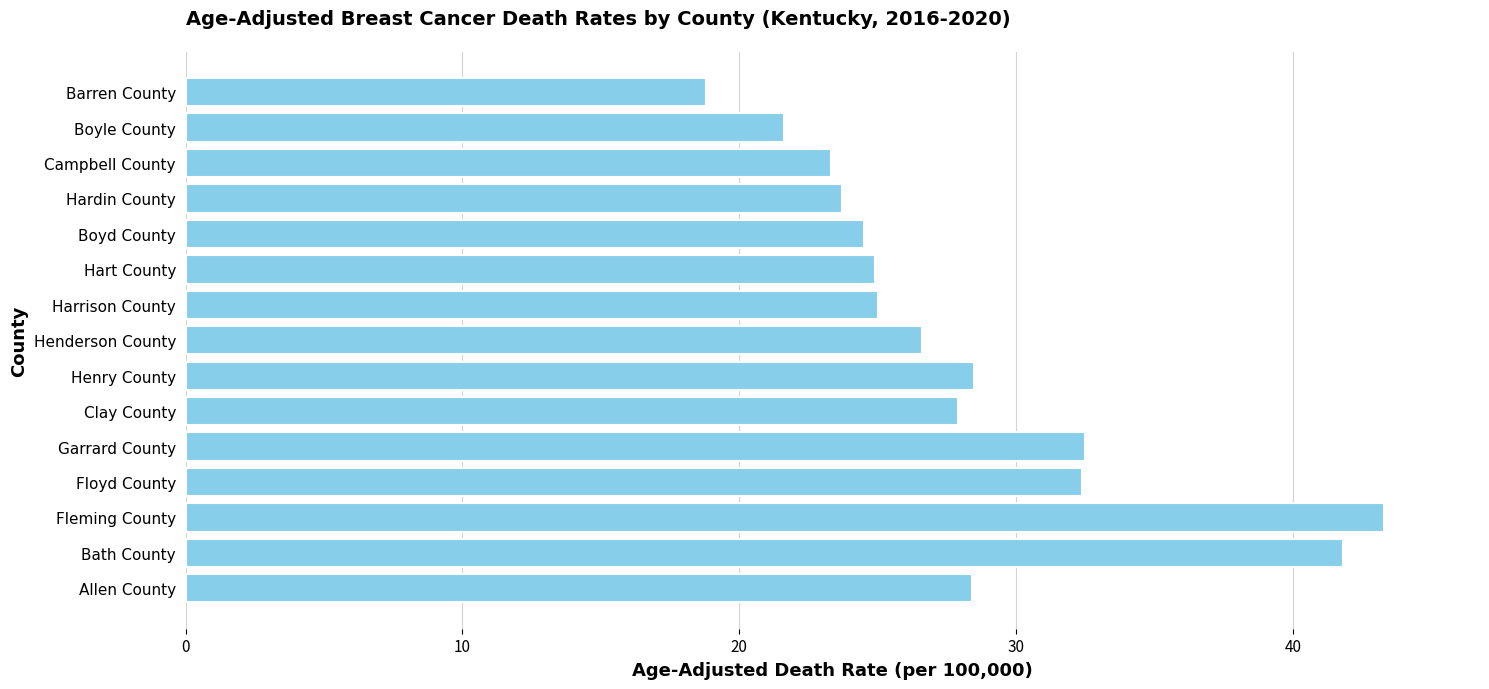

Approximately how many times larger is the value at Allen County compared to Bath County?

0.7